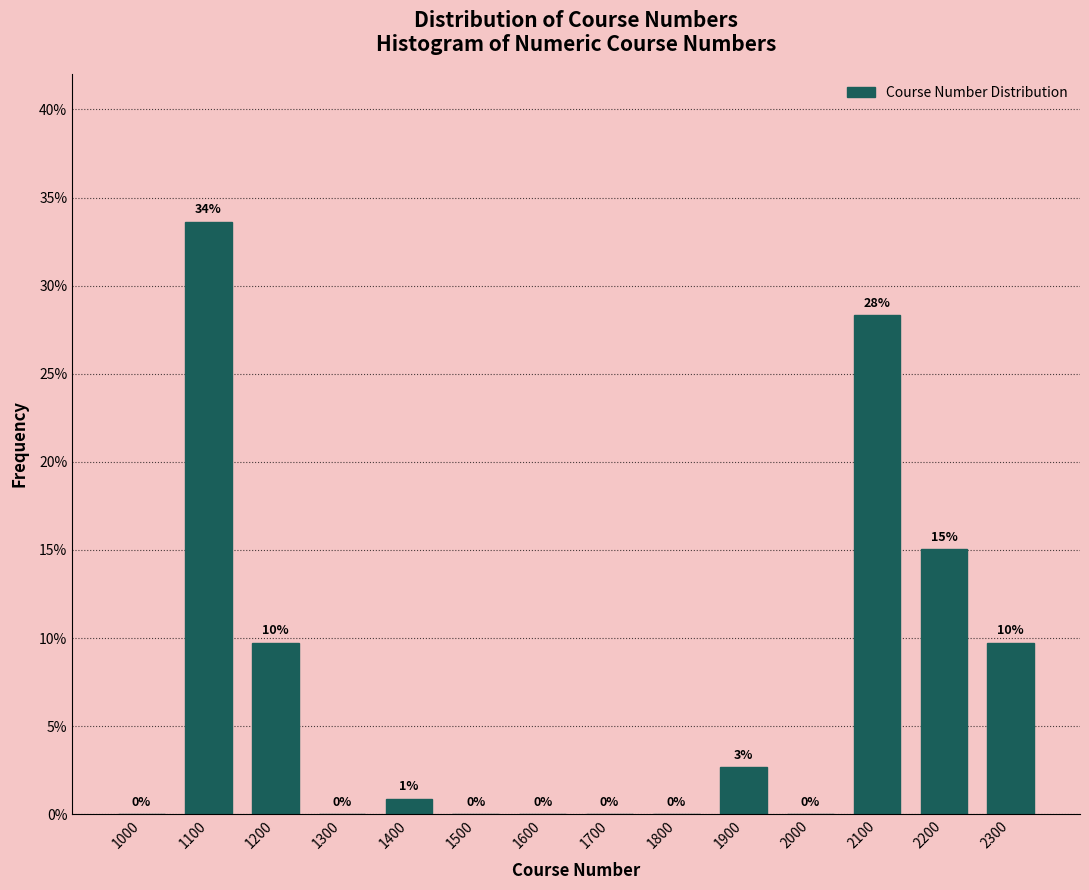

What is the change in value from 1600 to 2200?

+15.0